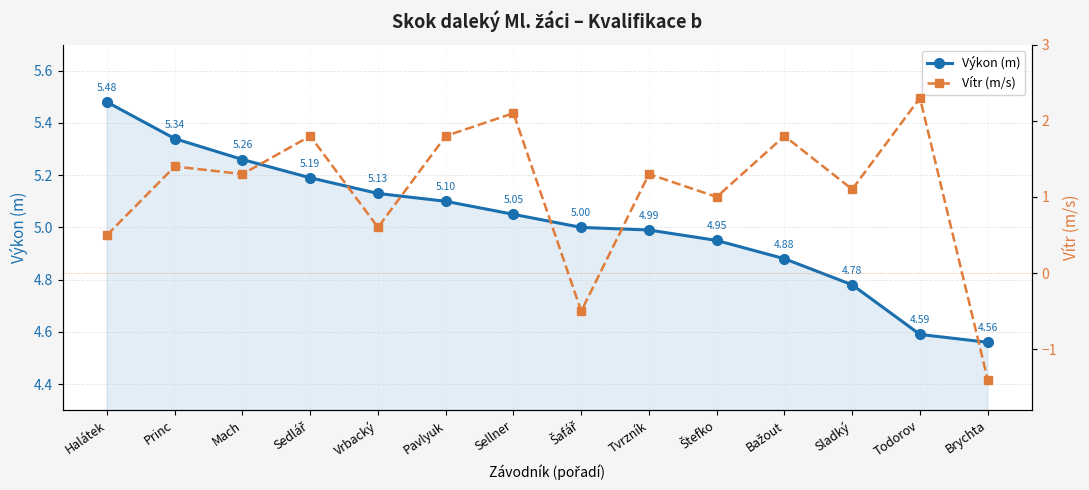

Does the chart display data point markers on the line(s)?

Yes